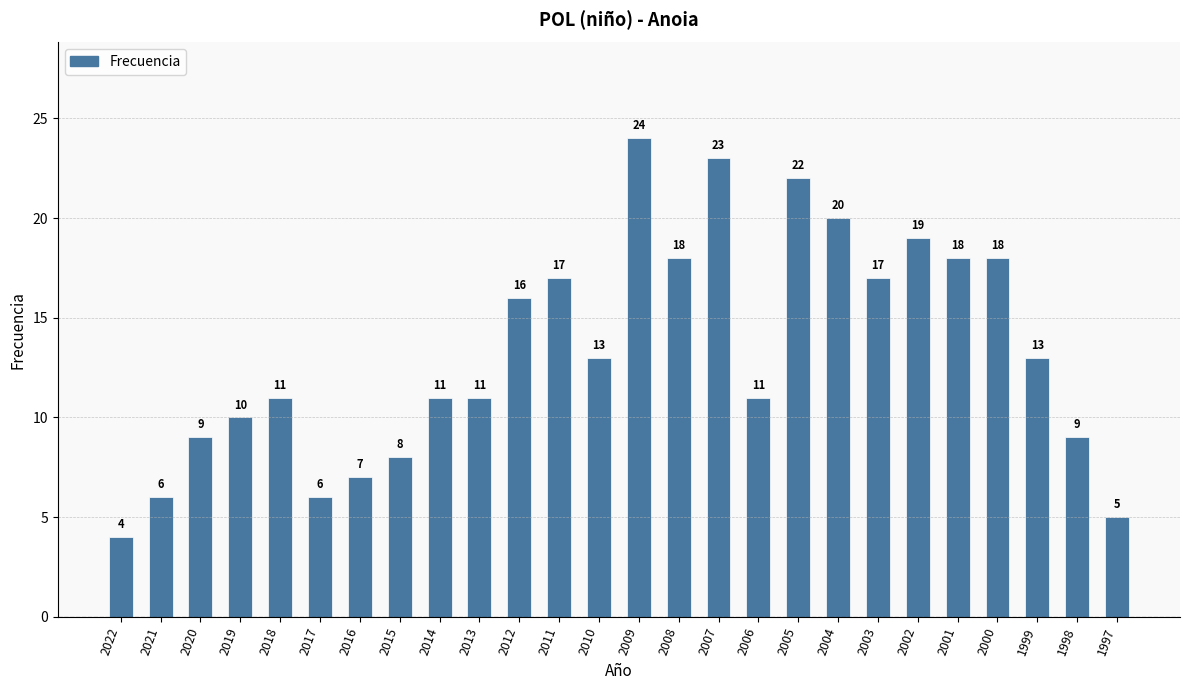

What value does the data have at 2018, to the nearest 5?

10